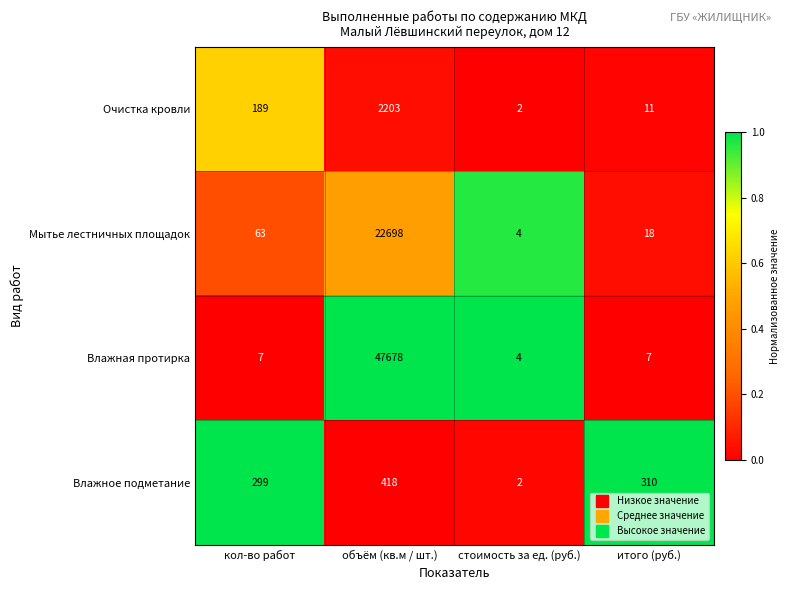

At кол-во работ, list the series in order from largest to smallest.

Влажное подметание, Очистка кровли, Мытье лестничных площадок, Влажная протирка